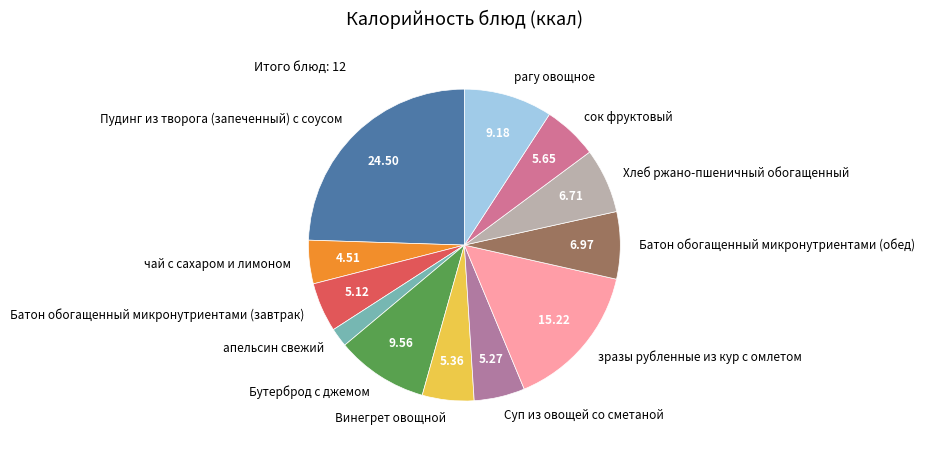

Count the number of slices in the pie.

12